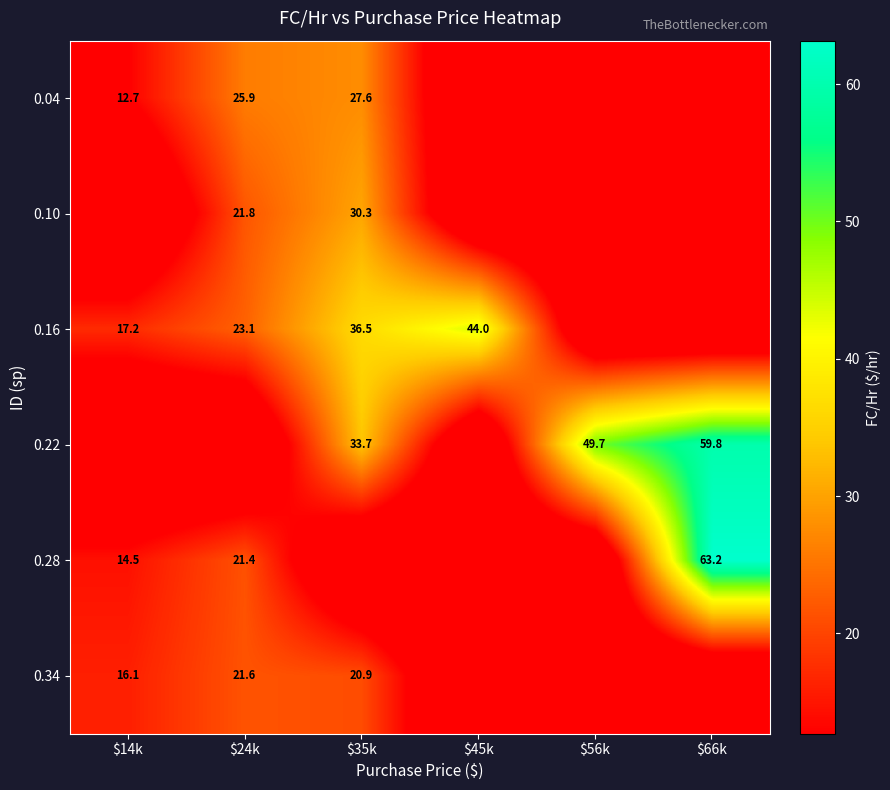

True or false: 0.22 has a value of 11.4 at $35k.

False